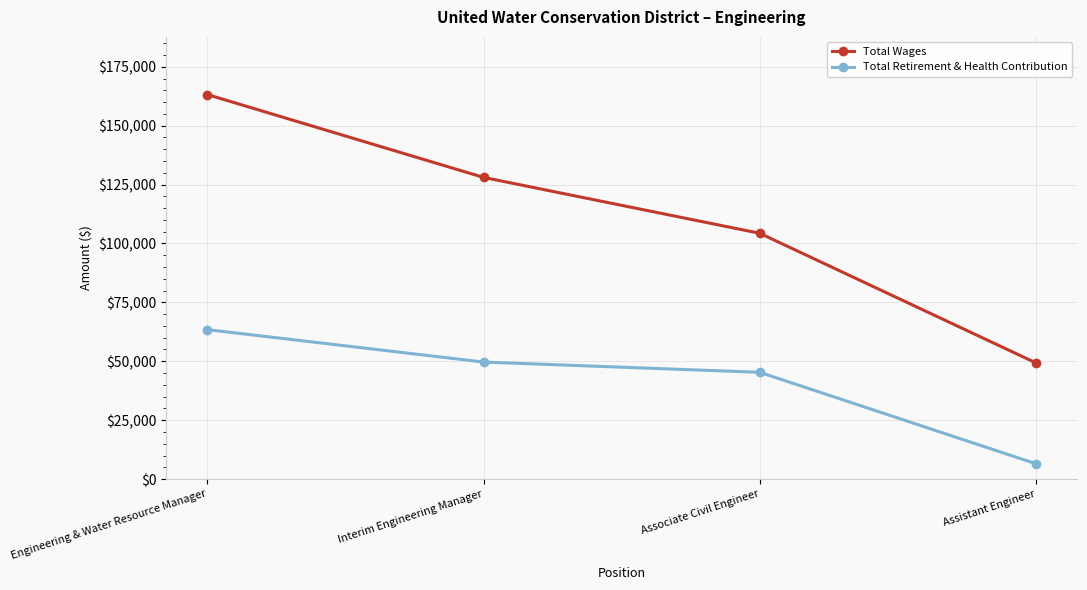

List the series in order of their overall mean, lowest first.

Total Retirement & Health Contribution, Total Wages